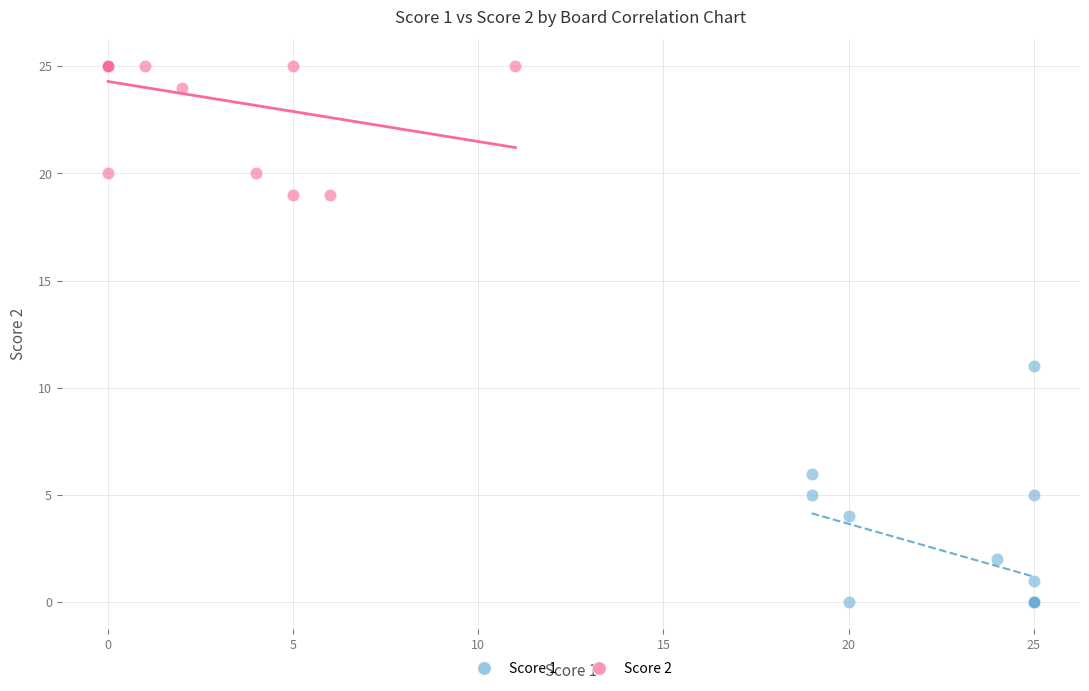

Which series contains the lowest Y value?

Score 1